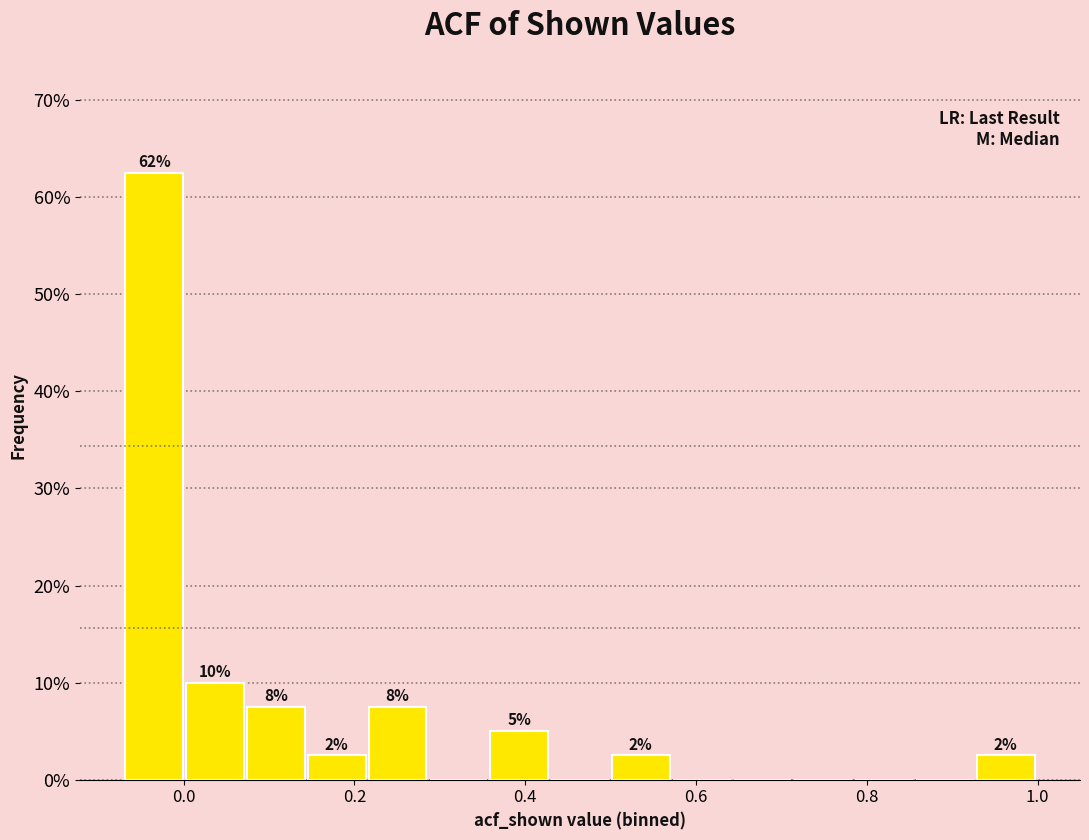

Around what value on the x-axis is the tallest bar? Give the approximate position of its centre, as read against the axis.

-0.04